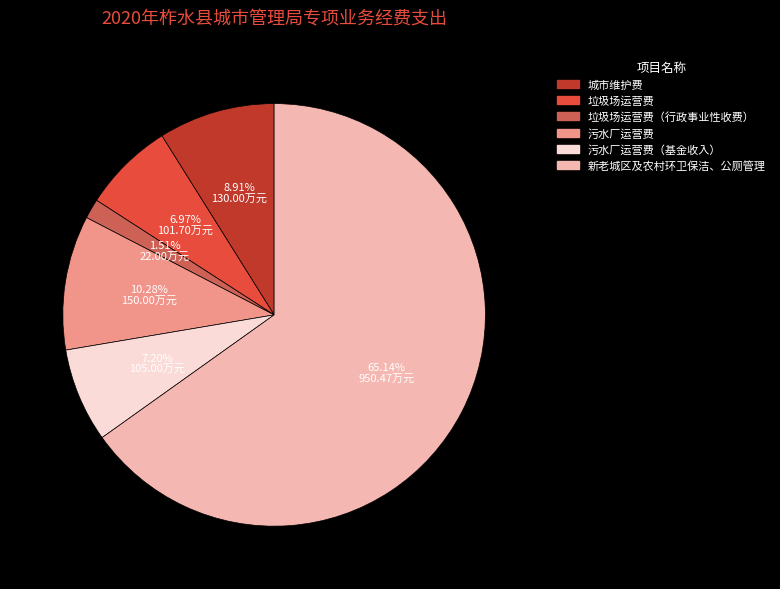

How many slices are in this pie chart?

6